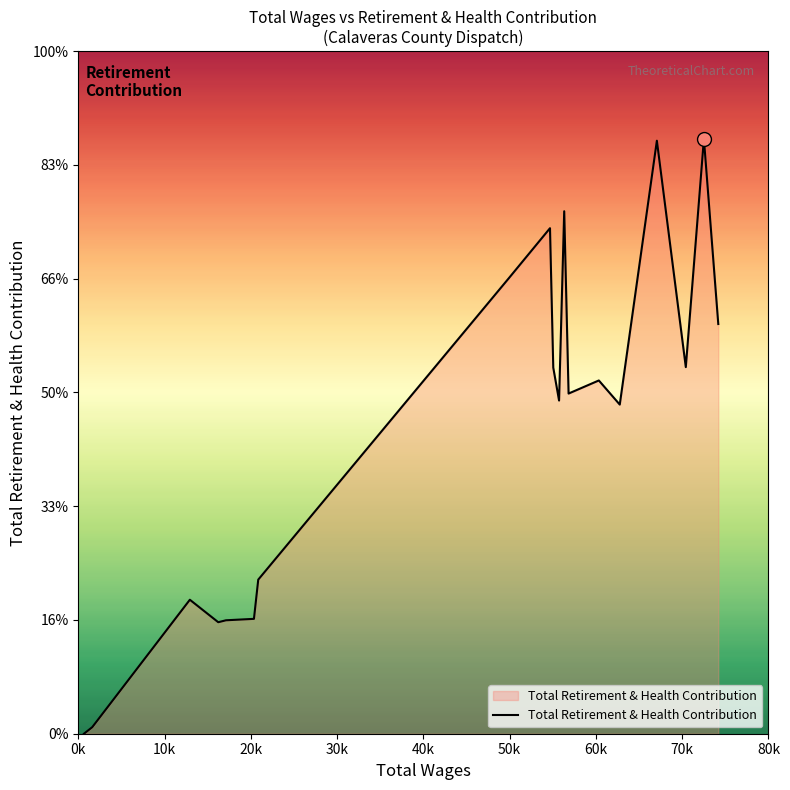

Does the chart display data point markers on the line(s)?

No